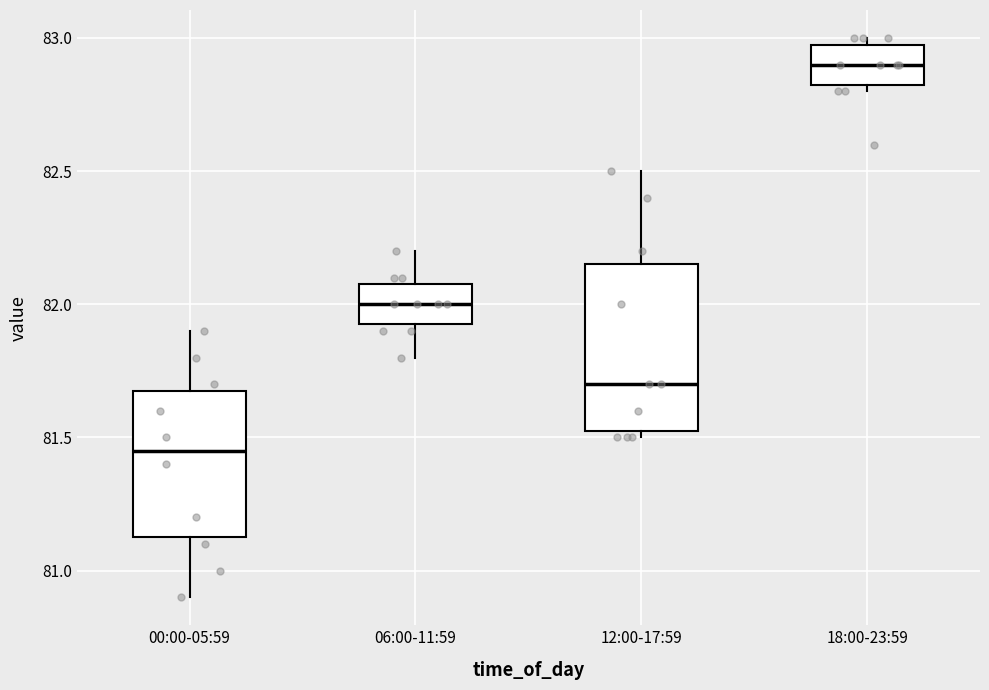

Which box's median line is the lowest?

00:00-05:59